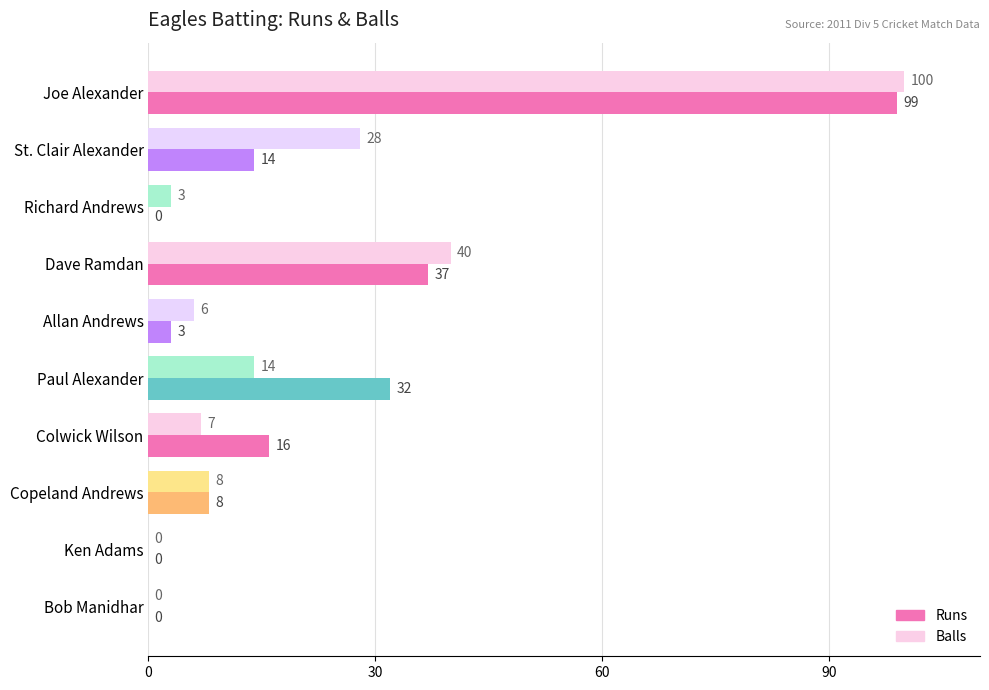

What is the sum of the Balls values at Ken Adams and Copeland Andrews?

8